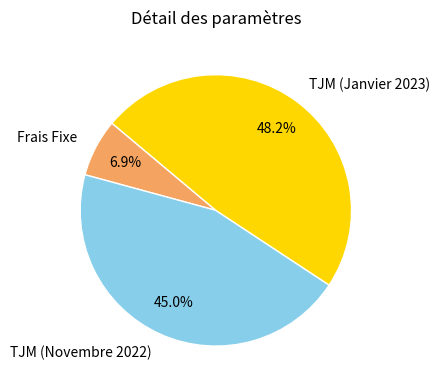

Which slice is the smallest?

Frais Fixe